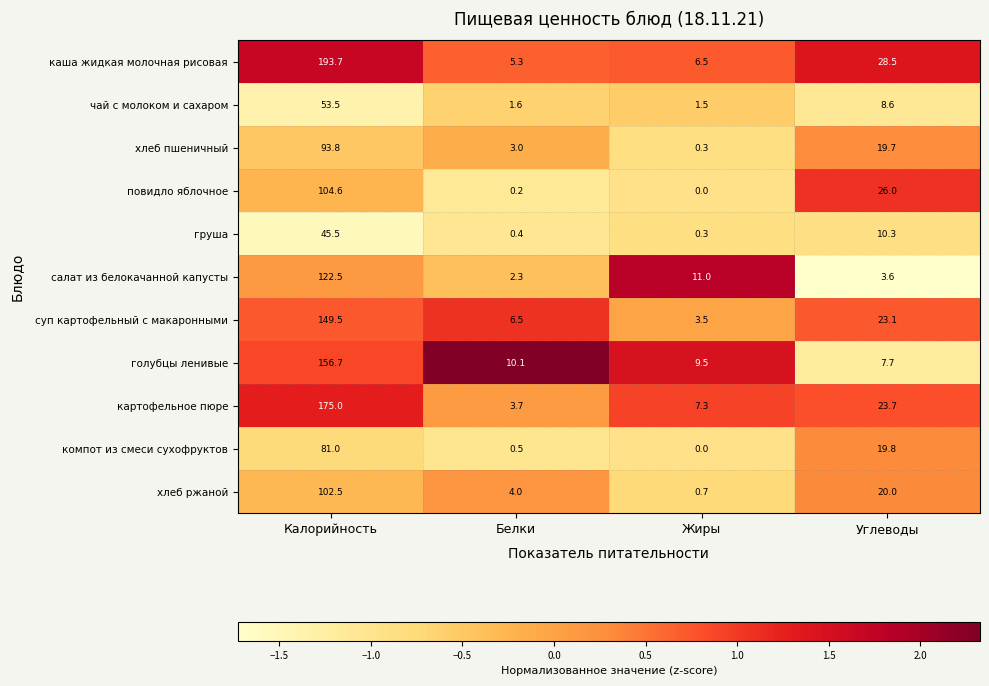

What is the minimum value shown in the chart?

0.0